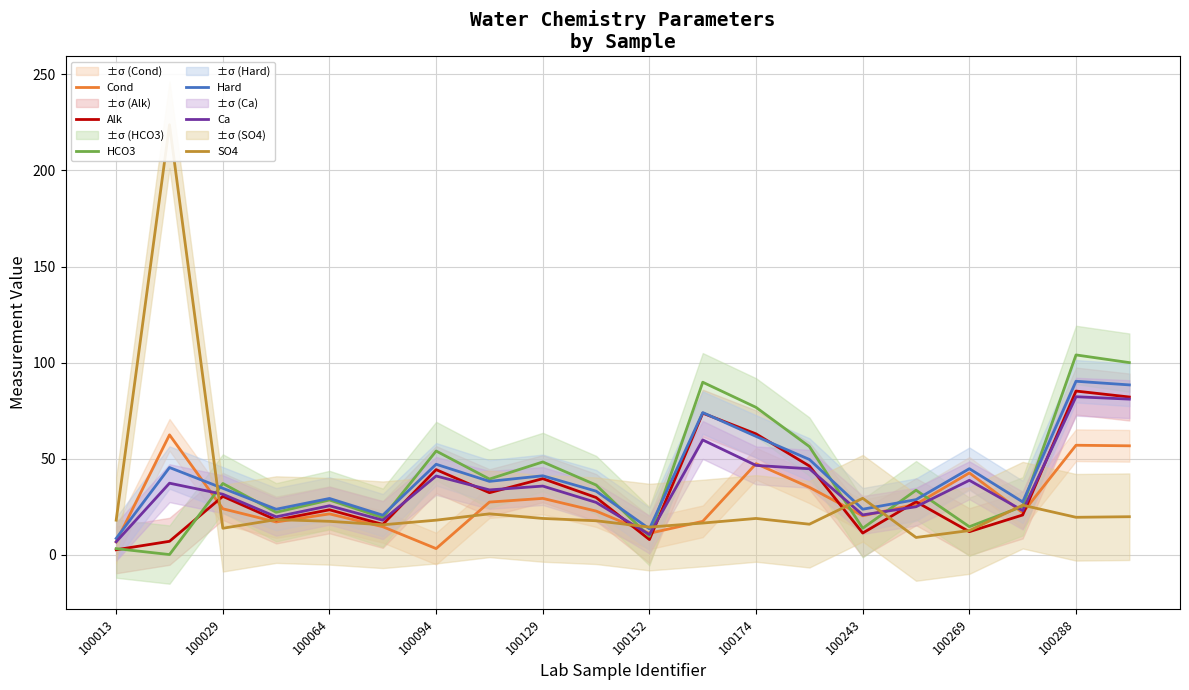

In Ca, how many points are lower than both neighbors (excluding endpoints)?

6